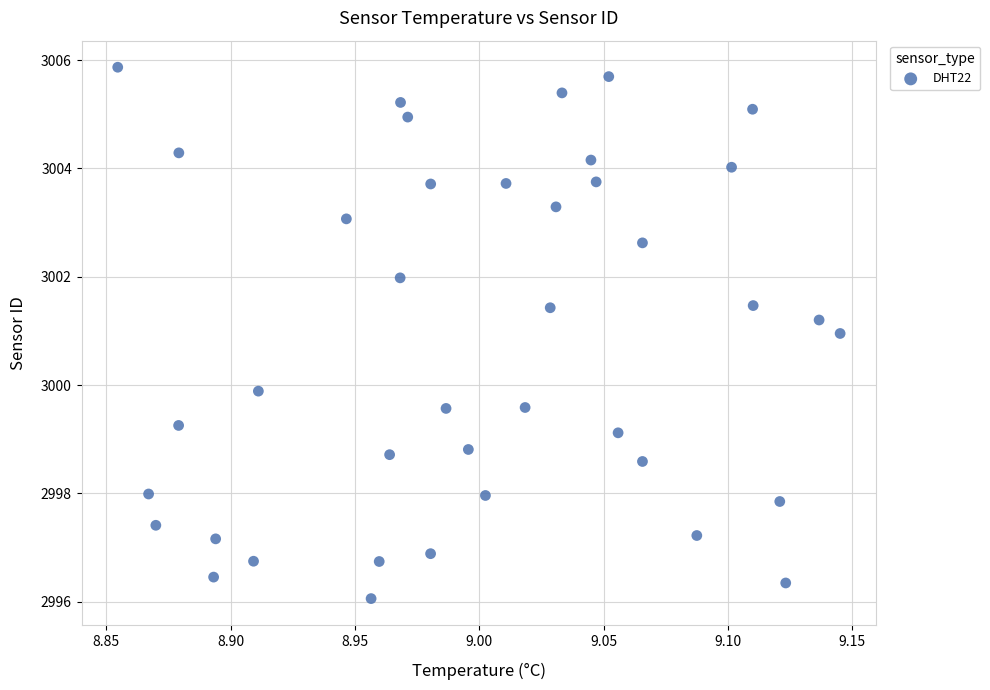

What is the range of Y values (max minus min)?

9.8